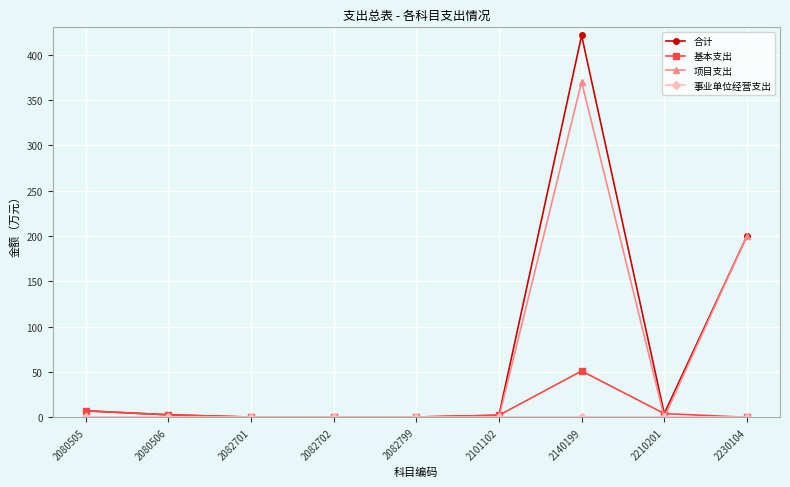

What is the difference between the maximum and second lowest values in the 合计 series?

420.8